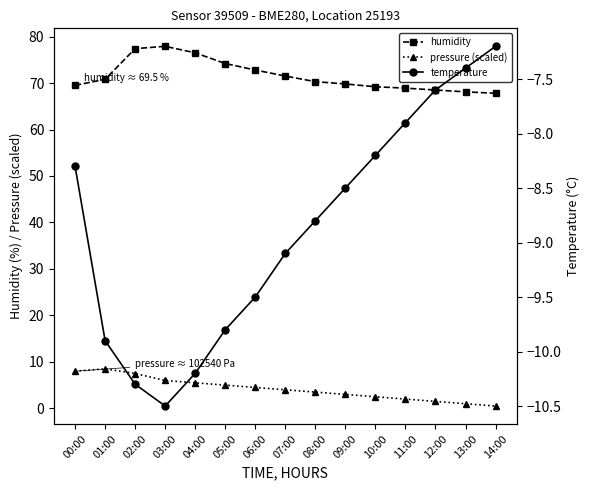

How many data points in pressure (scaled) are above 4?

7